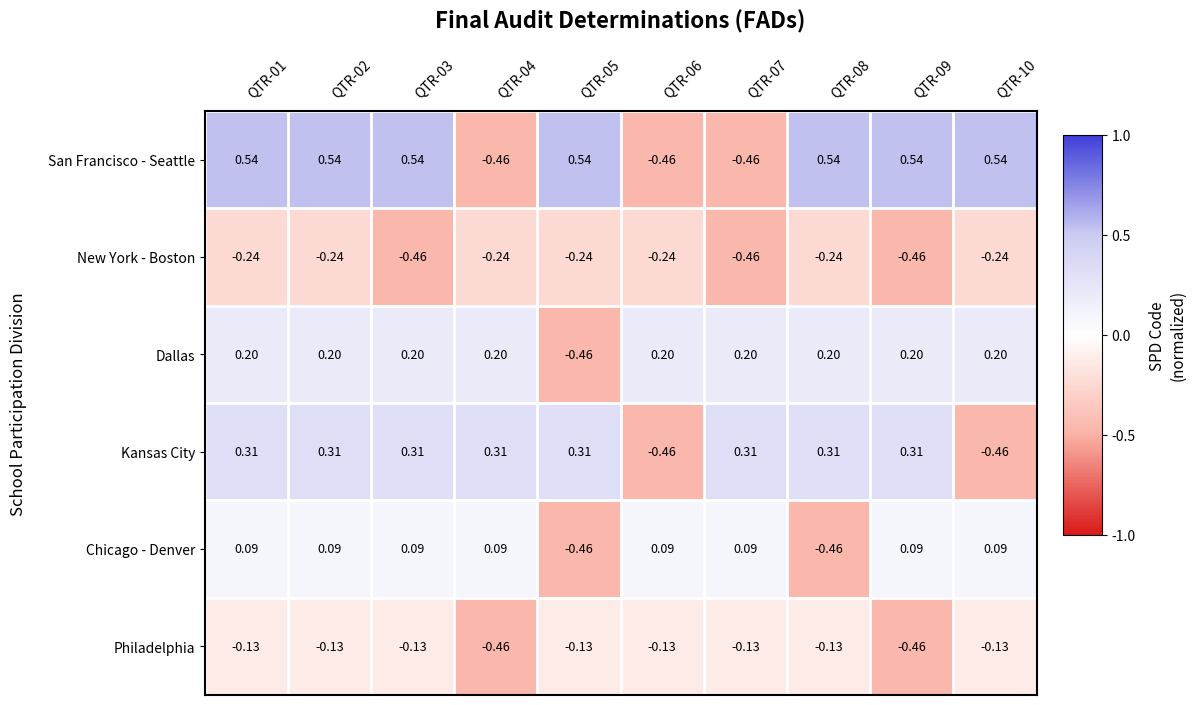

Which series has the largest total across all categories?

San Francisco - Seattle